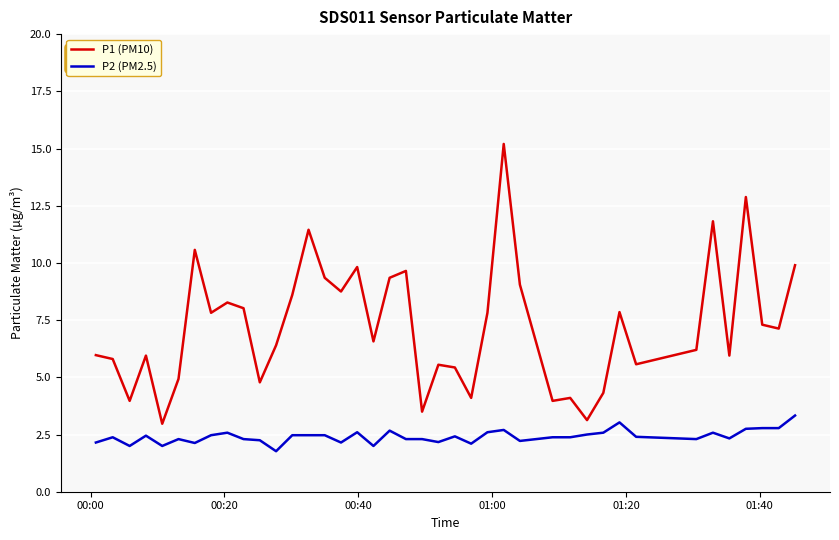

Which series has the largest total across all categories?

P1 (PM10)